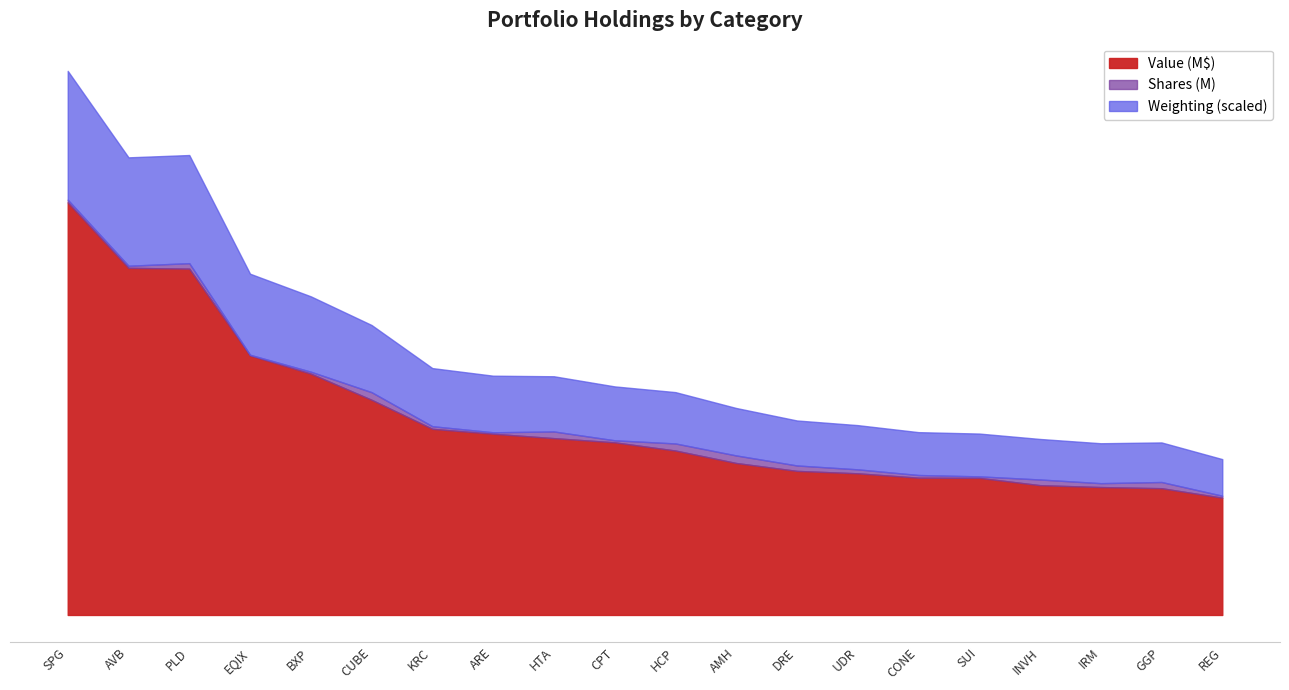

True or false: Weighting and Value cross at least once.

False